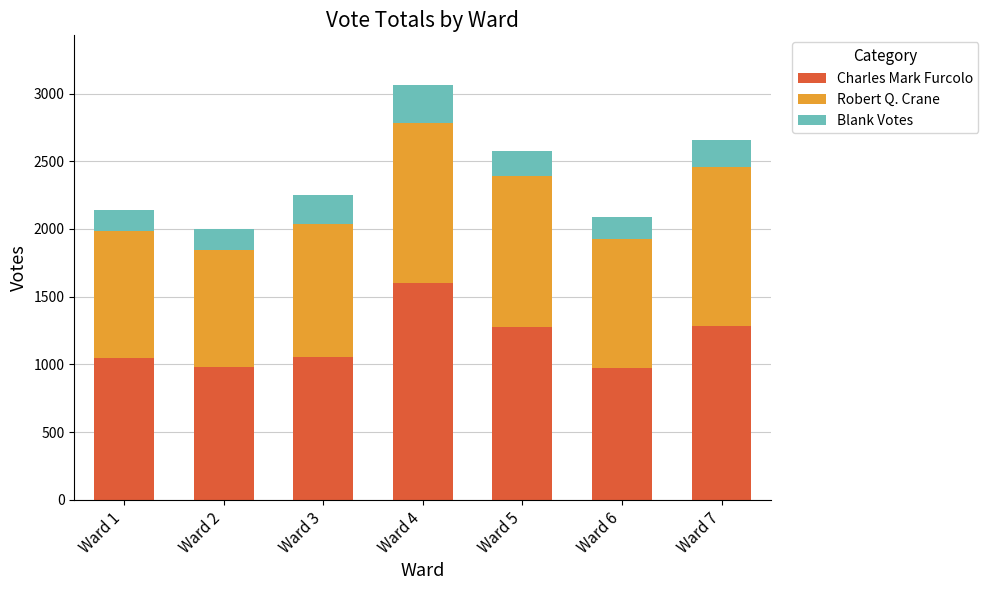

What is the total value across all series at Ward 7?

2660